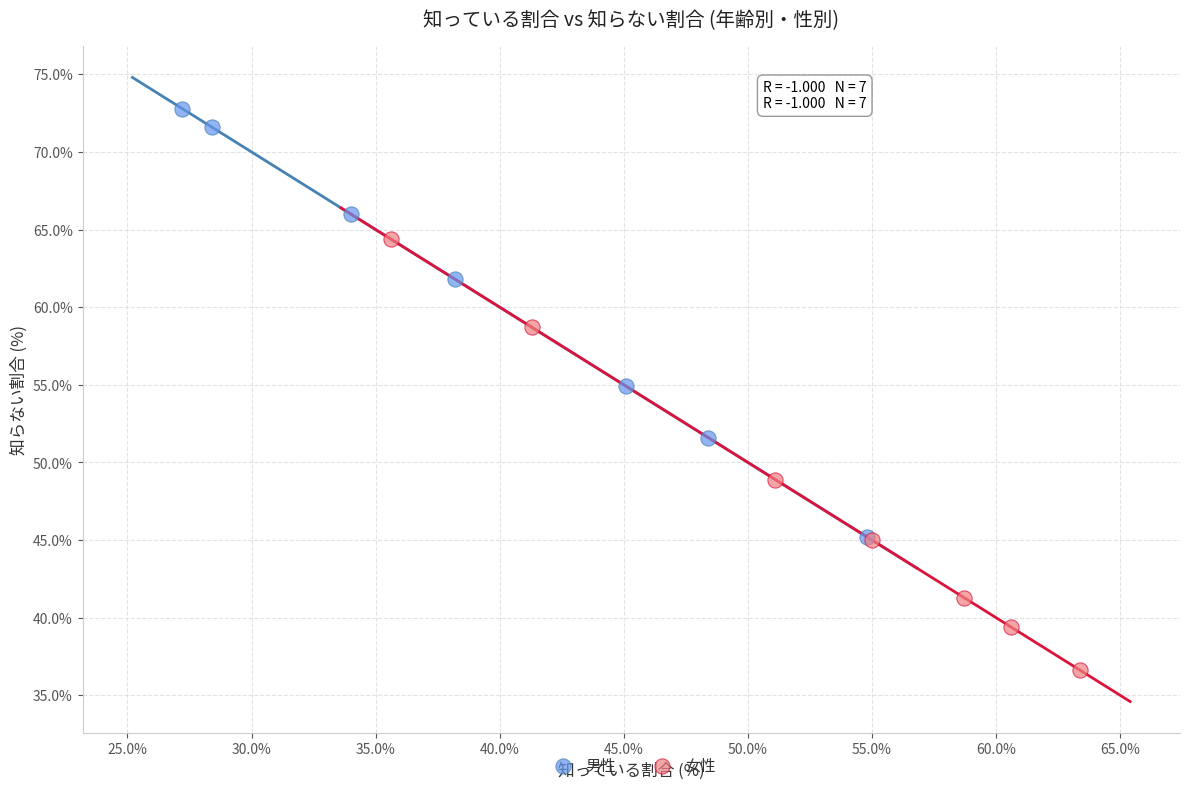

Which series contains the lowest Y value?

女性